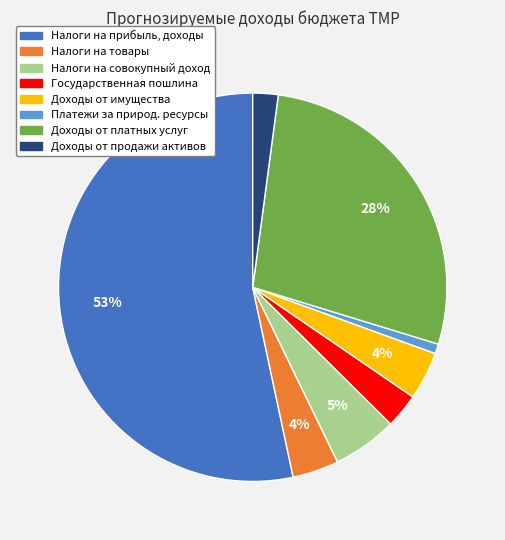

Is there any slice that represents more than half of the pie?

Yes